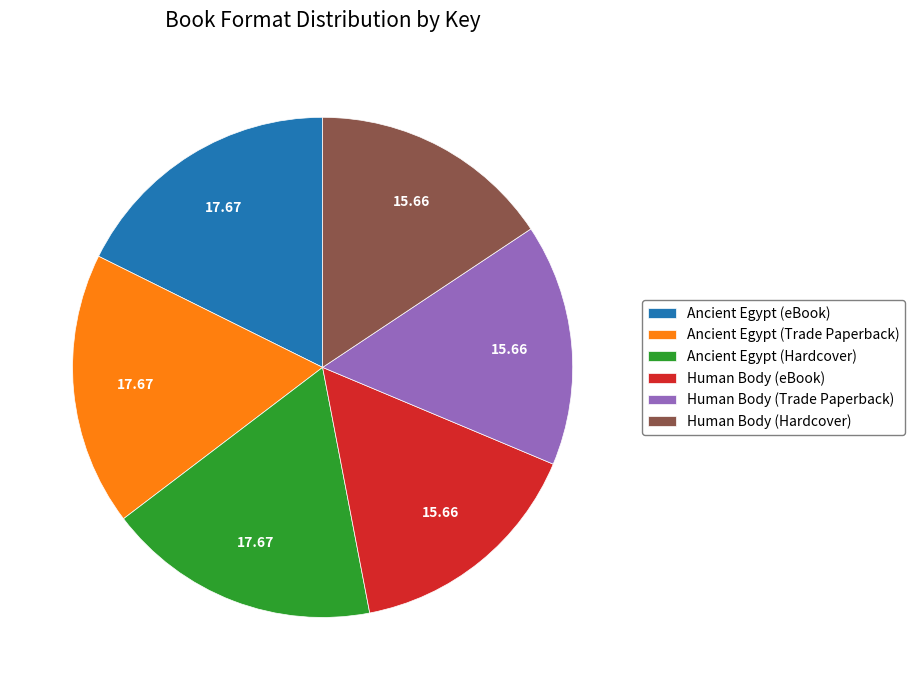

Is the sum of Human Body (eBook) and Ancient Egypt (eBook) greater than half?

No